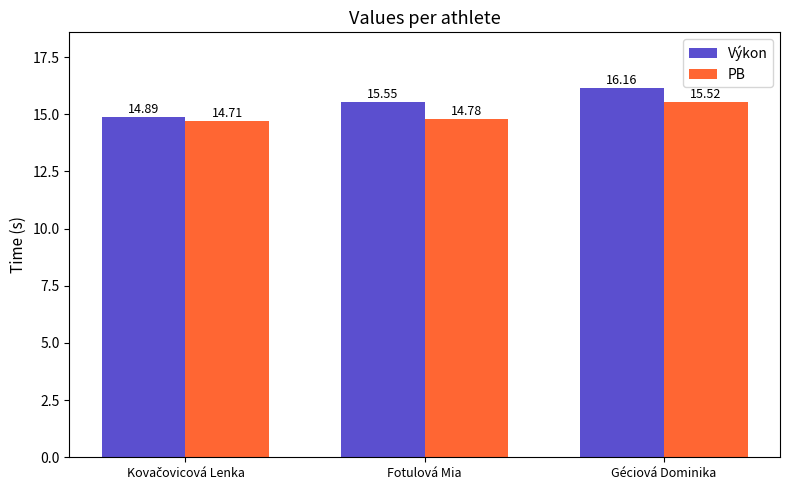

Rank the series by their maximum value, from highest to lowest.

Výkon, PB